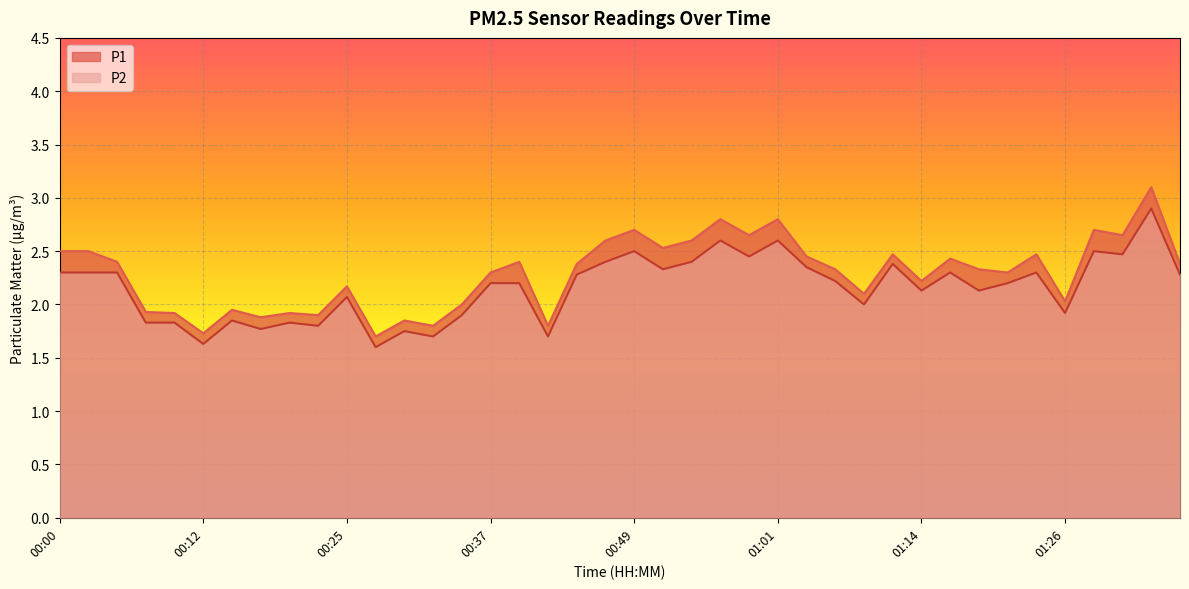

True or false: P1 has a value of 2.8 at 00:20.

False